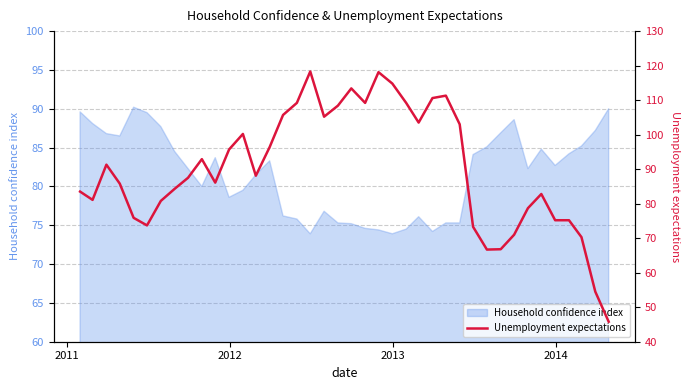

What is the maximum value for Household confidence index?

90.2